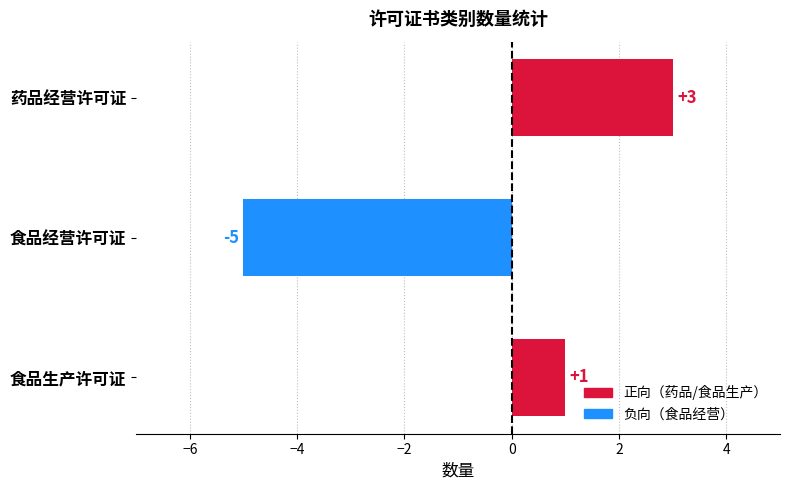

True or false: the data shows 3 at 药品经营许可证.

True